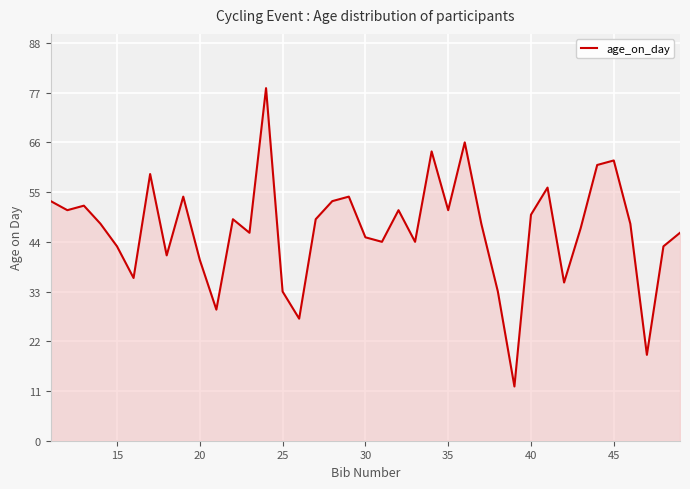

What is the maximum value shown in the chart?

78